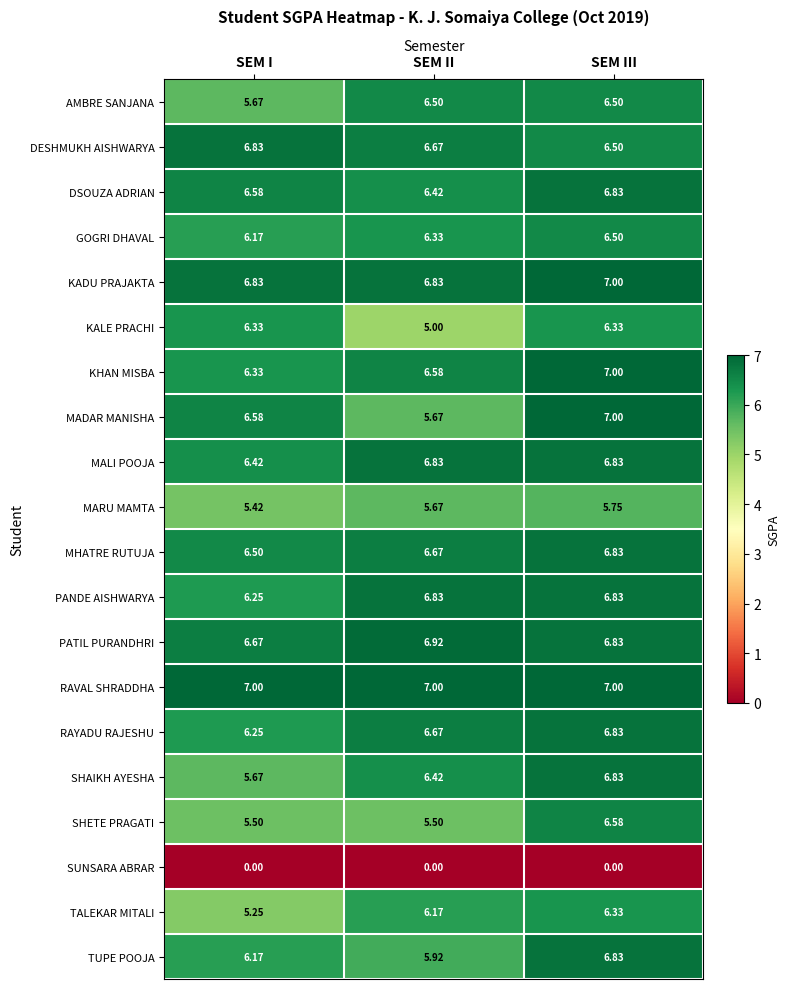

Where does the TALEKAR MITALI series first go above 6?

SEM II